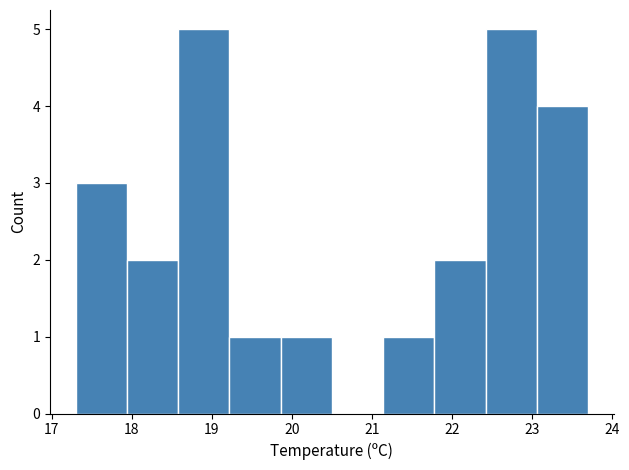

Reading left to right, transcribe this chart: for each bar, give the range it covers on the x-axis and its height. Neither the bar edges nor the heights are printed on the chart, so give them approximately, as read against the axes.

17.30 to 17.94: 3
17.94 to 18.58: 2
18.58 to 19.22: 5
19.22 to 19.86: 1
19.86 to 20.50: 1
20.50 to 21.14: 0
21.14 to 21.78: 1
21.78 to 22.42: 2
22.42 to 23.06: 5
23.06 to 23.70: 4